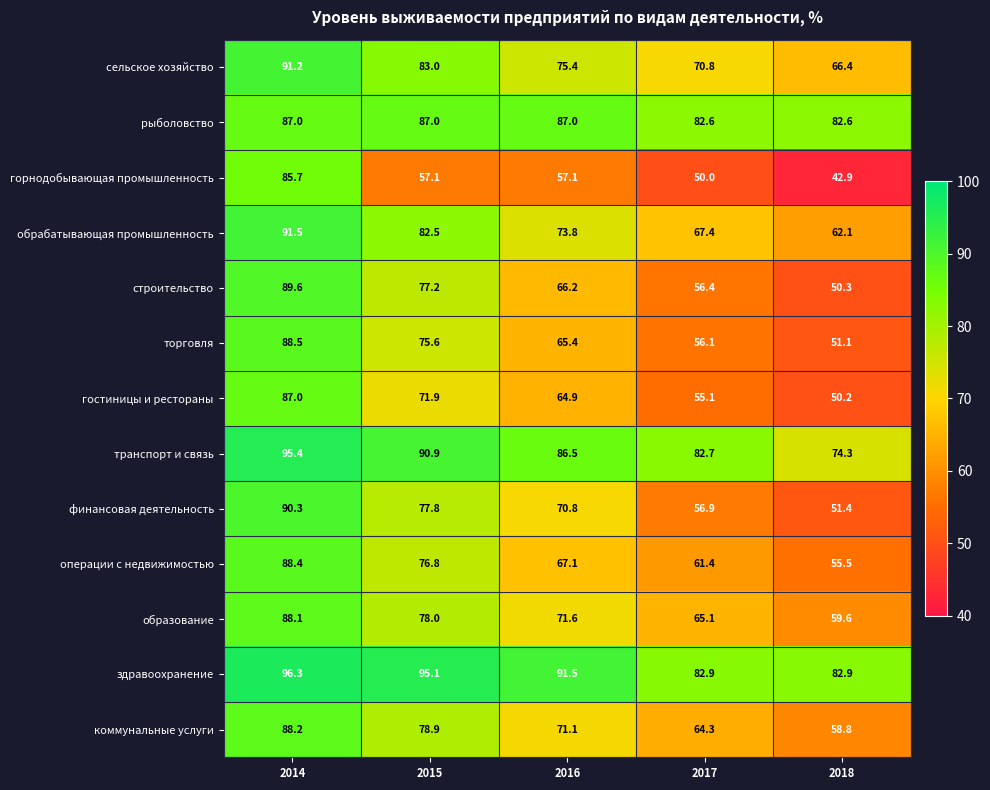

What is the total value across all series at 2018?

788.1